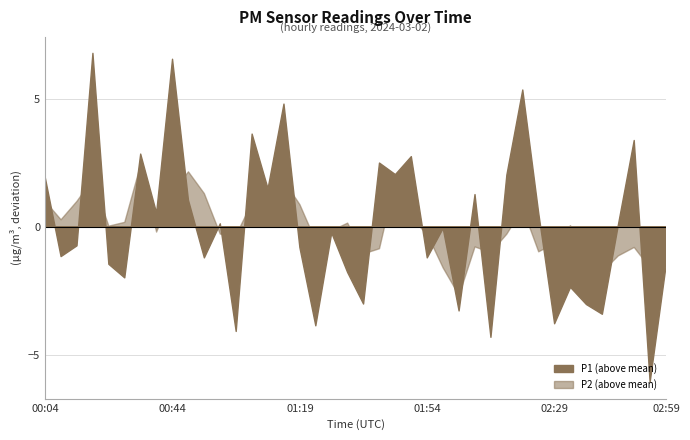

What is the label of the 10th point from the left?

00:48